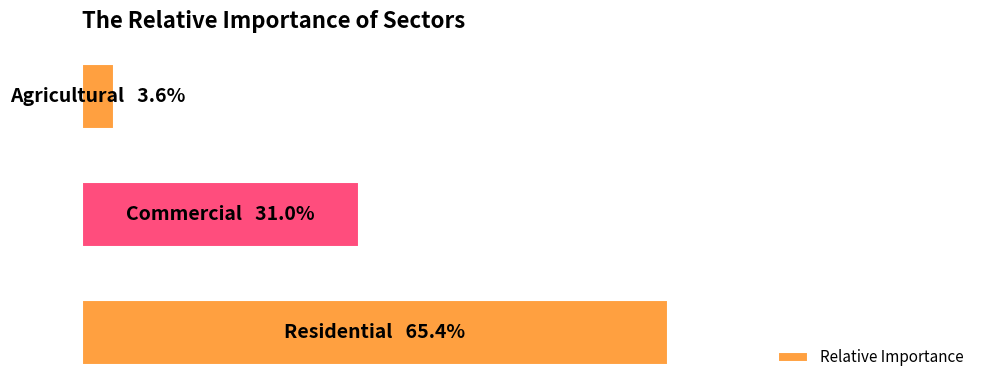

Are the bars horizontal?

Yes